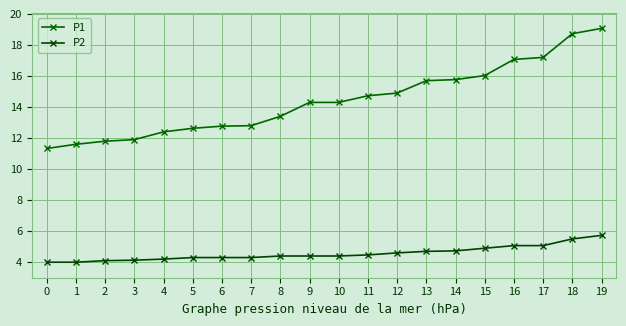

What is the smallest value displayed?

4.0